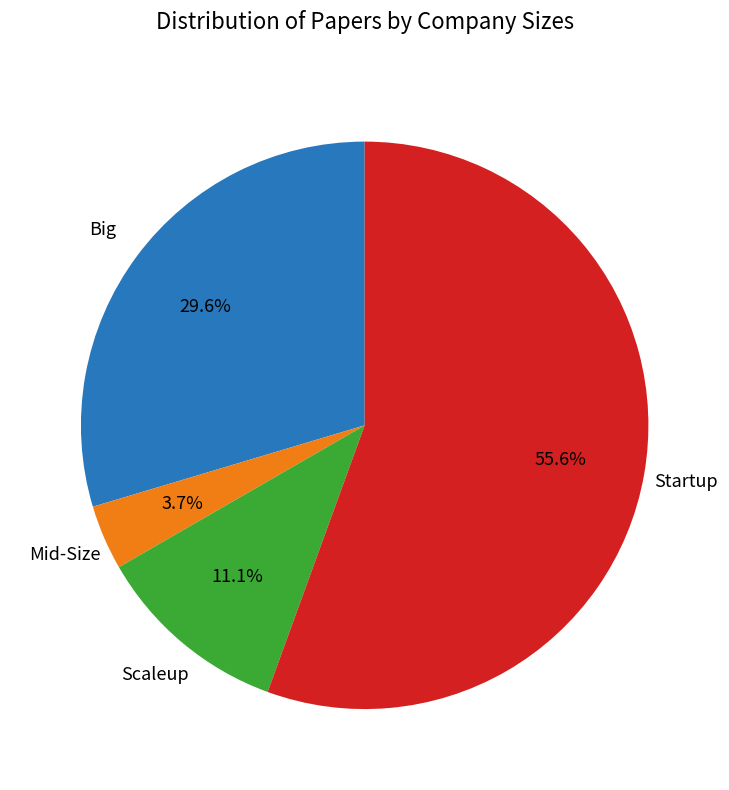

Is there a majority slice in this chart?

Yes